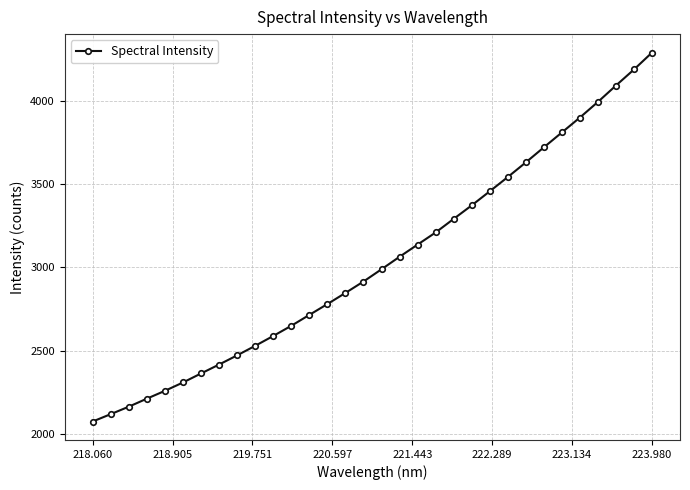

What is the value of the 15th point from the left?

2847.0